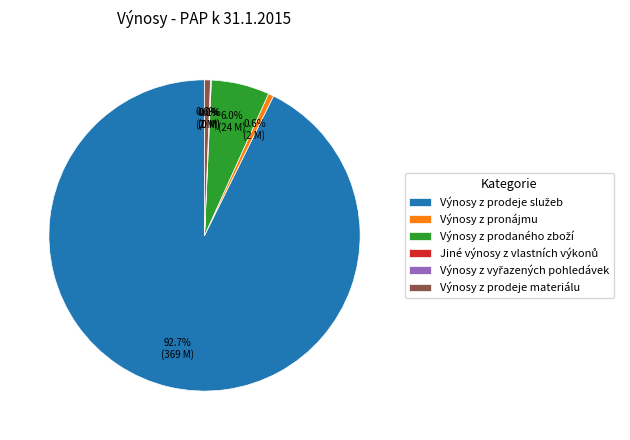

Does any single category account for the majority?

Yes